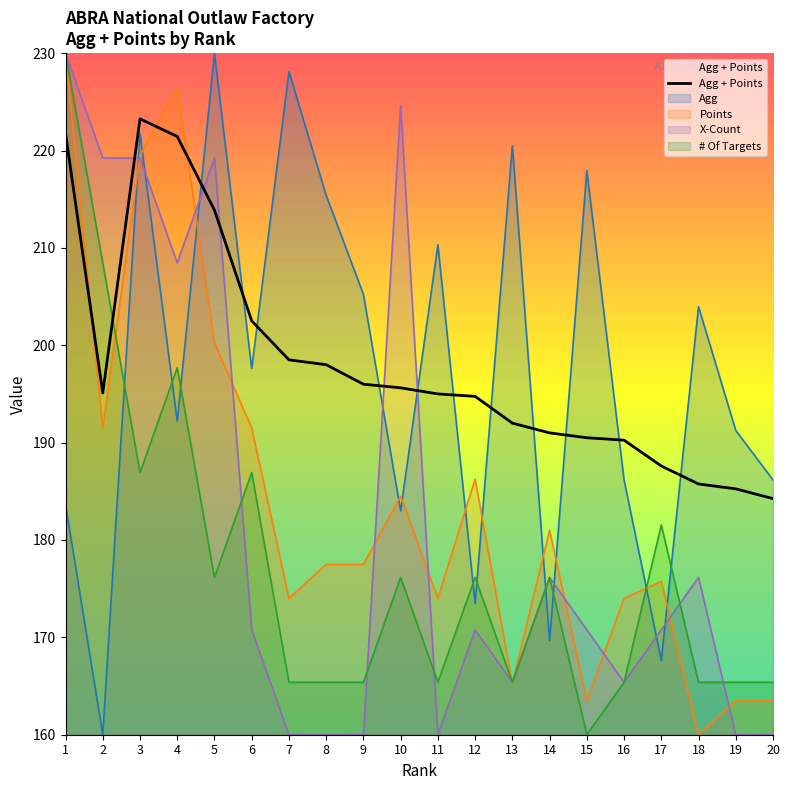

The chart shows a value of 198.5 at 7. True or false?

True